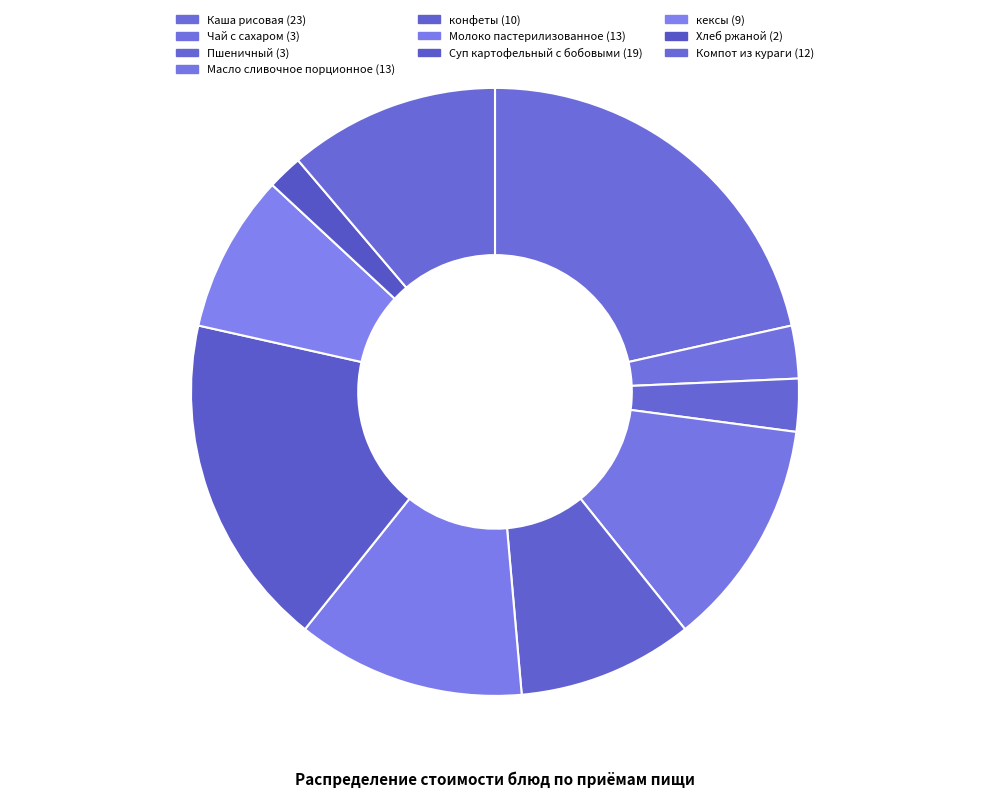

Which category has the smallest portion of the pie?

Хлеб ржаной